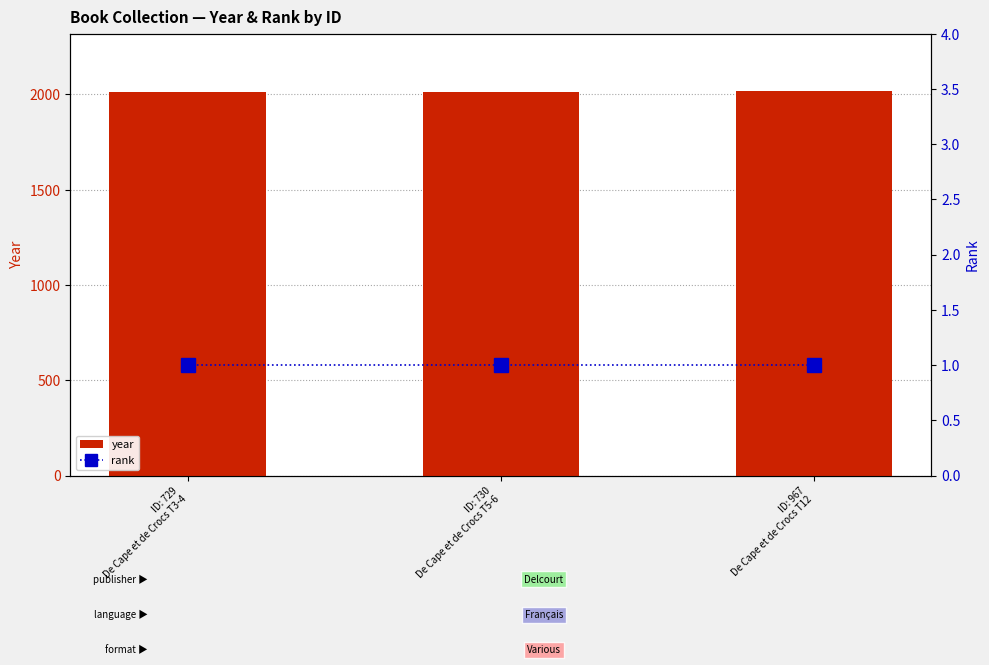

True or false: year has a value of 2717 at ID: 967
De Cape et de Crocs T12.

False